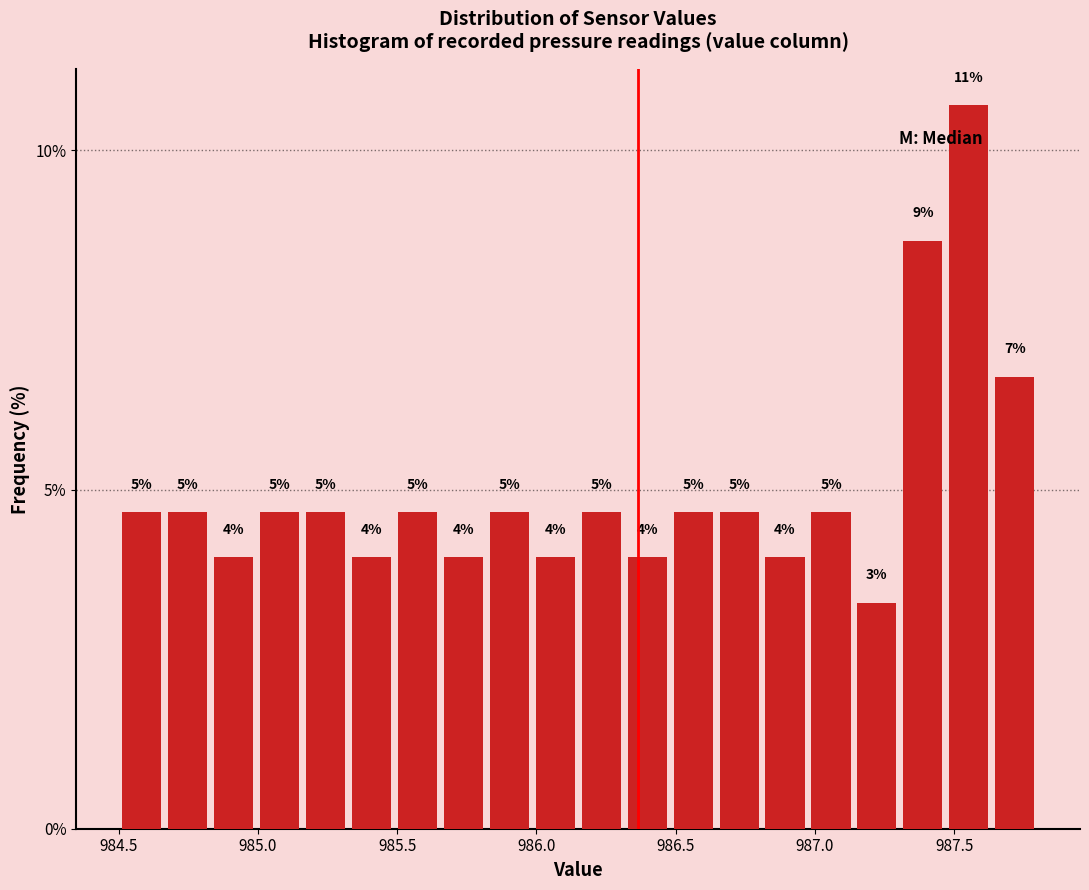

Read against the x-axis, roughly where is the centre of the tallest bar?

987.55